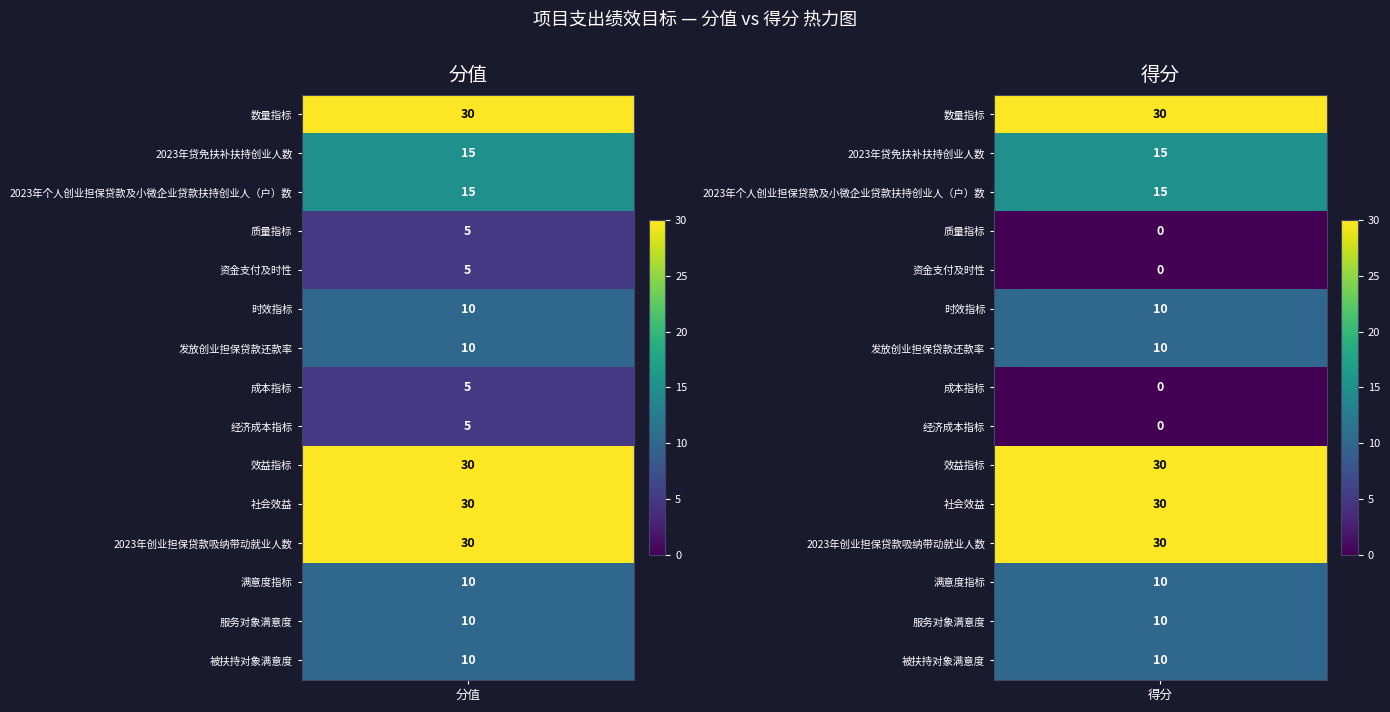

List the labels in order of 资金支付及时性 value, largest first.

0, 1